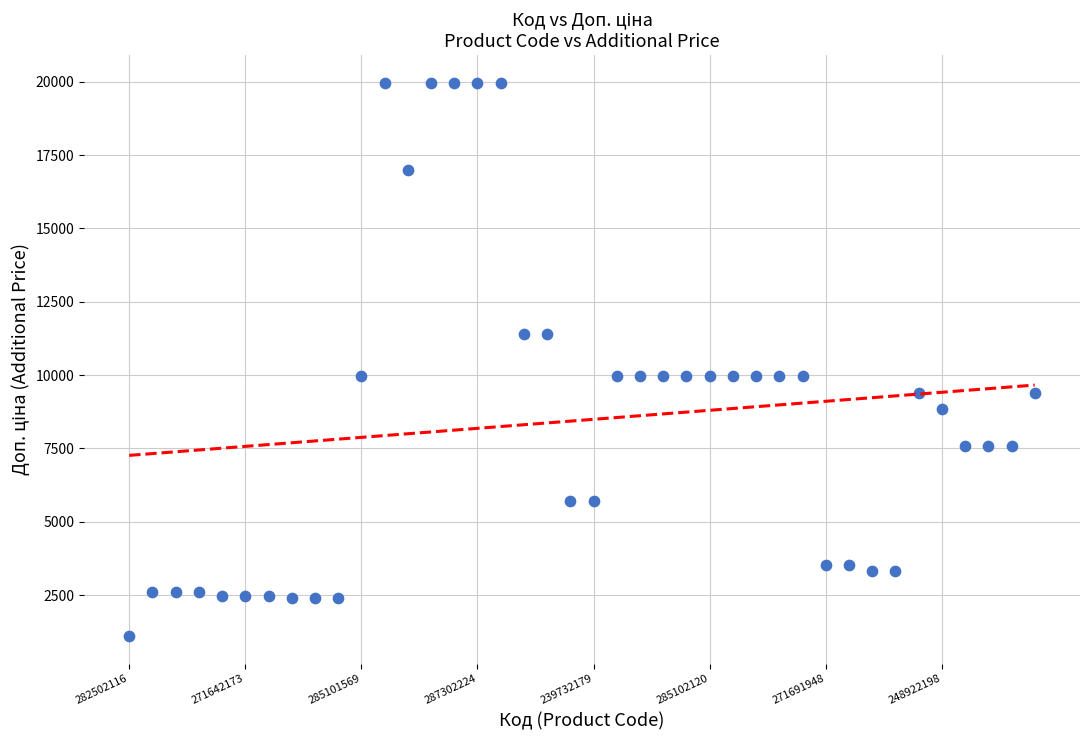

What is the range of Y values (max minus min)?

18855.0